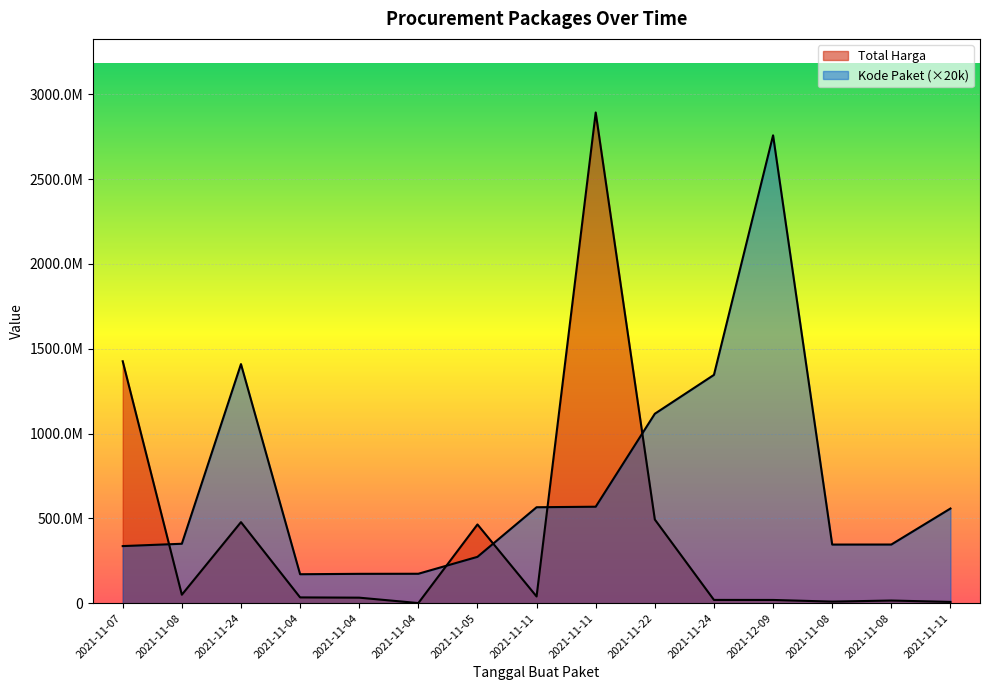

What value does the Kode Paket series have at 2021-11-11?

565420000